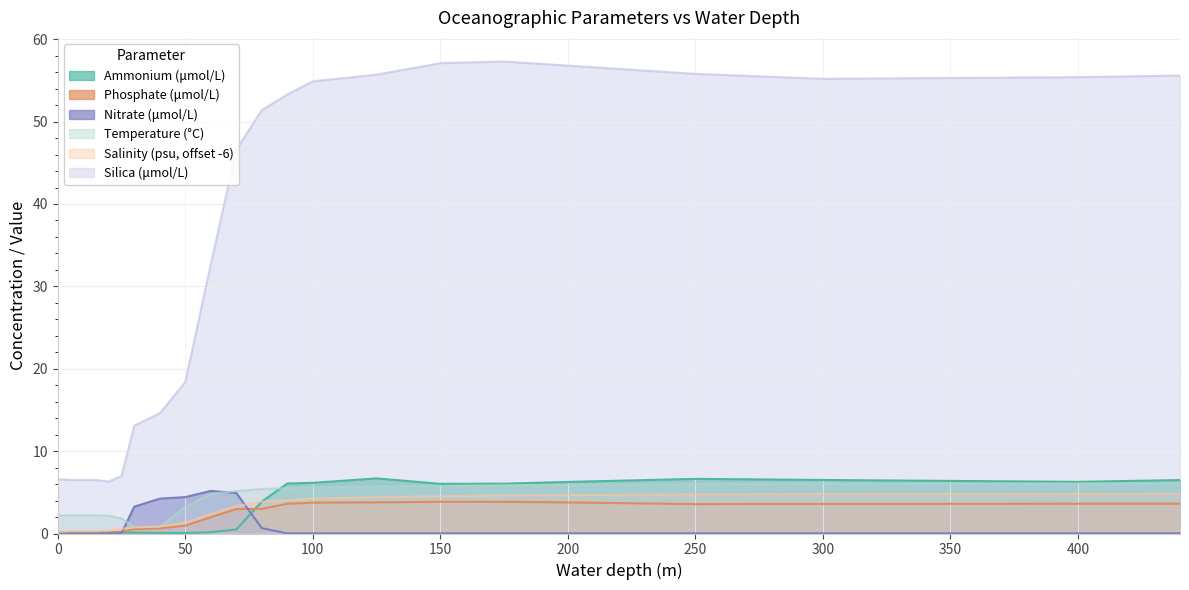

How many lines are shown in the chart?

6